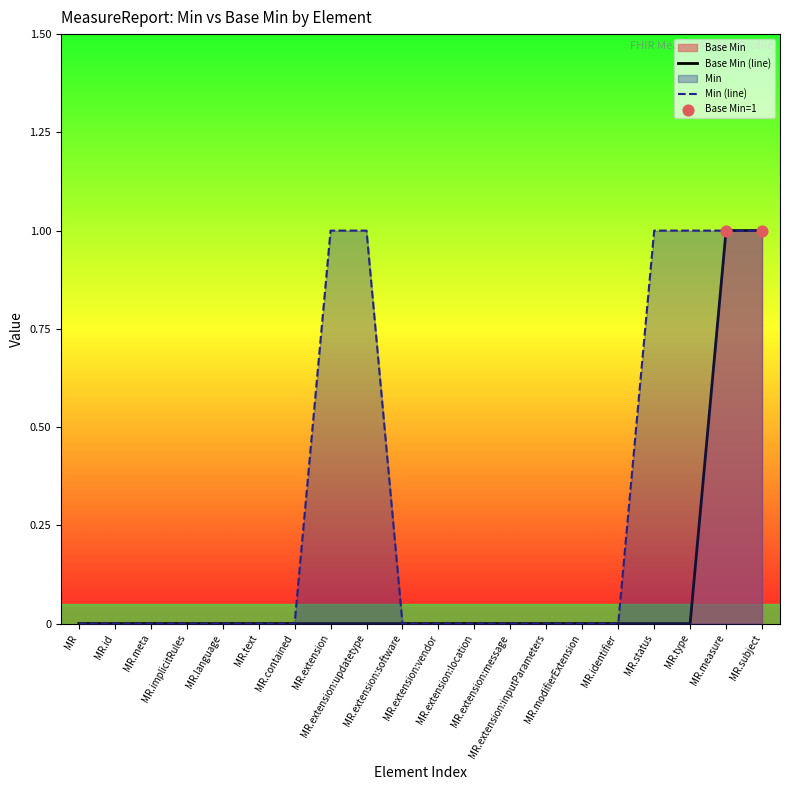

Which has a higher value, MR.extension:location or MR.text?

MR.extension:location